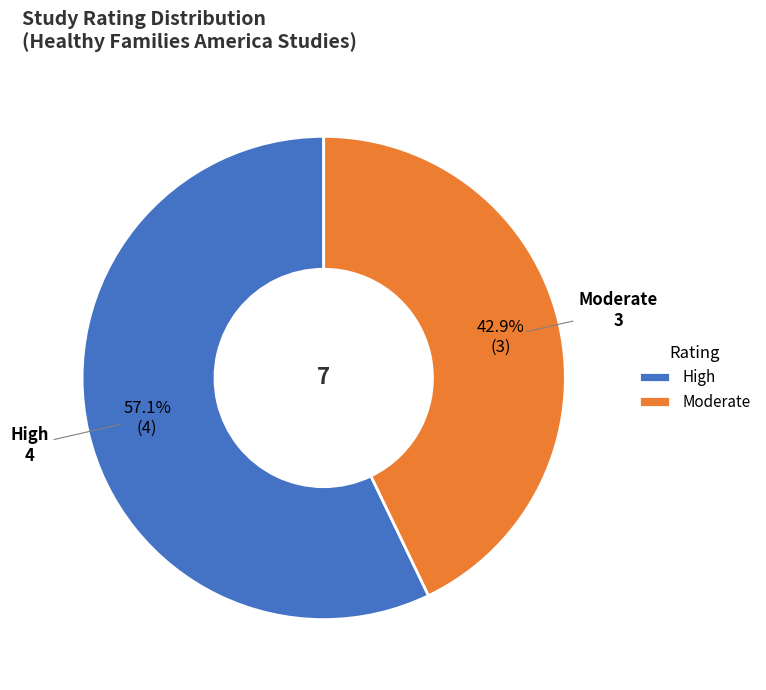

How much of the chart is everything except High?

42.9%